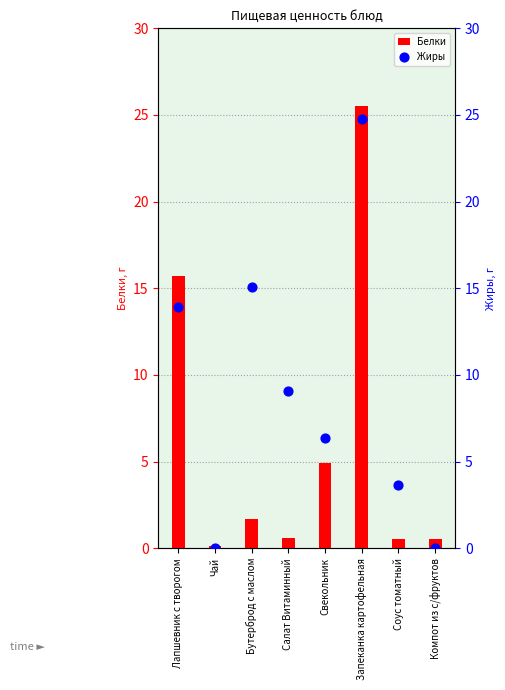

Which series has the largest Y range (max minus min)?

Белки